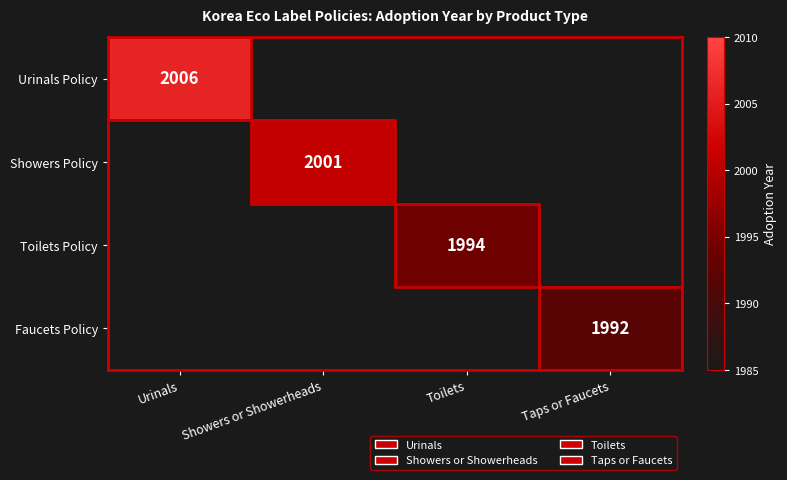

Is it true that Urinals Policy equals 3510.9 at Urinals?

False